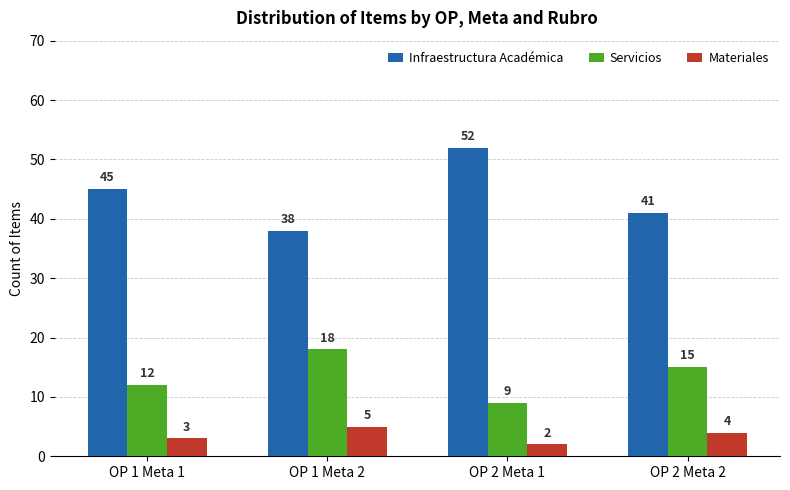

What position from the right is OP 2 Meta 2?

1